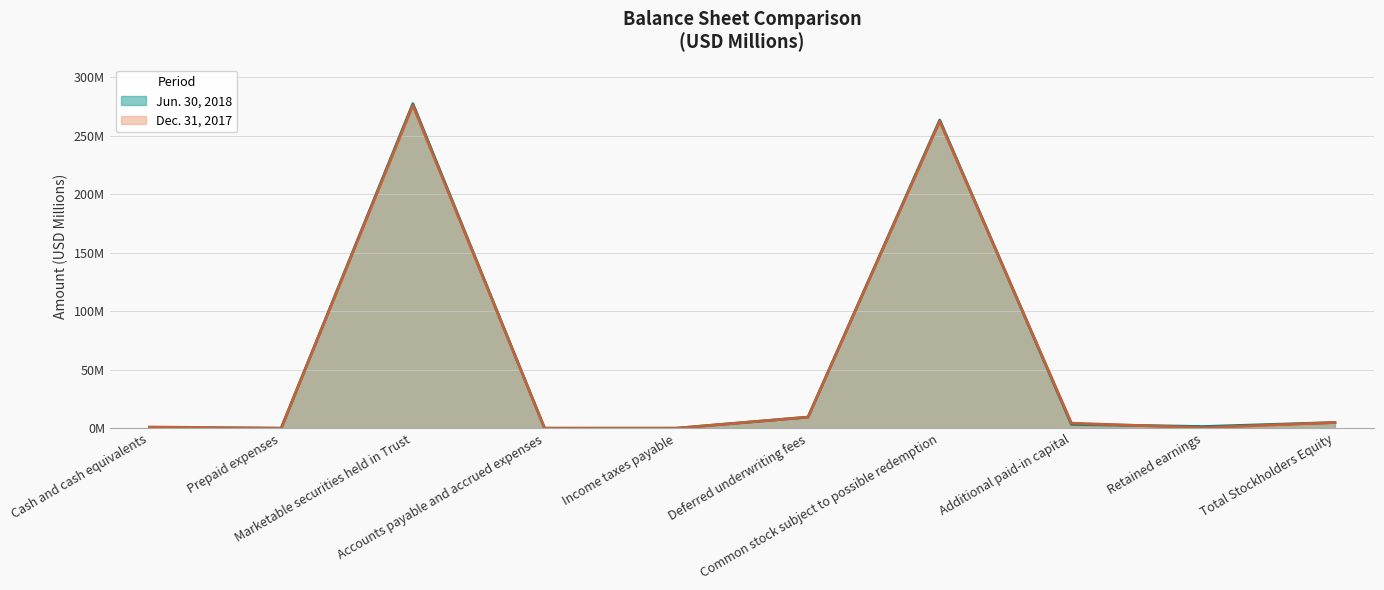

Where does the Jun. 30, 2018 series first go above 3?

Marketable securities held in Trust